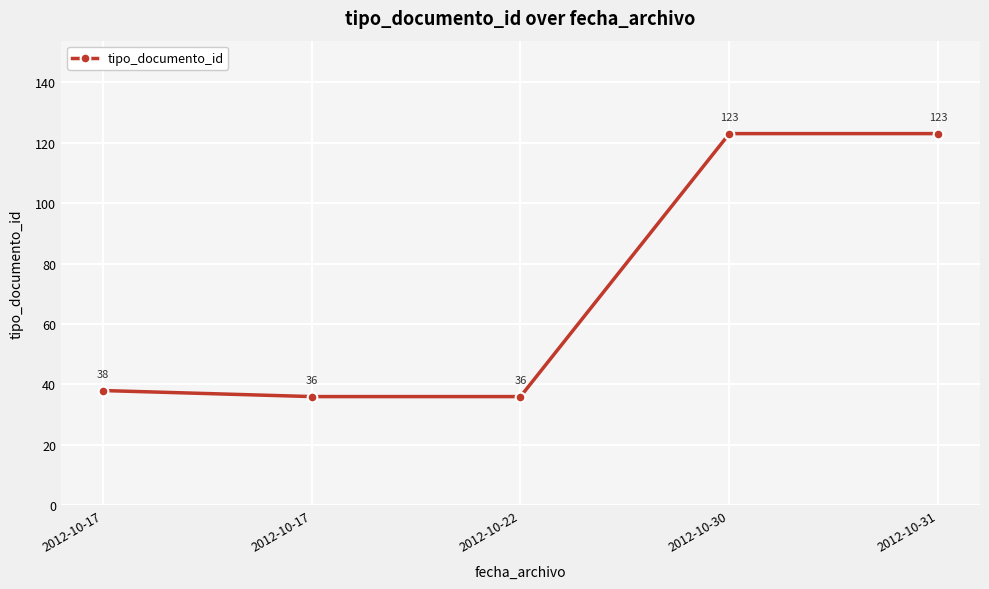

True or false: the data has more than 1 interior local peaks.

False